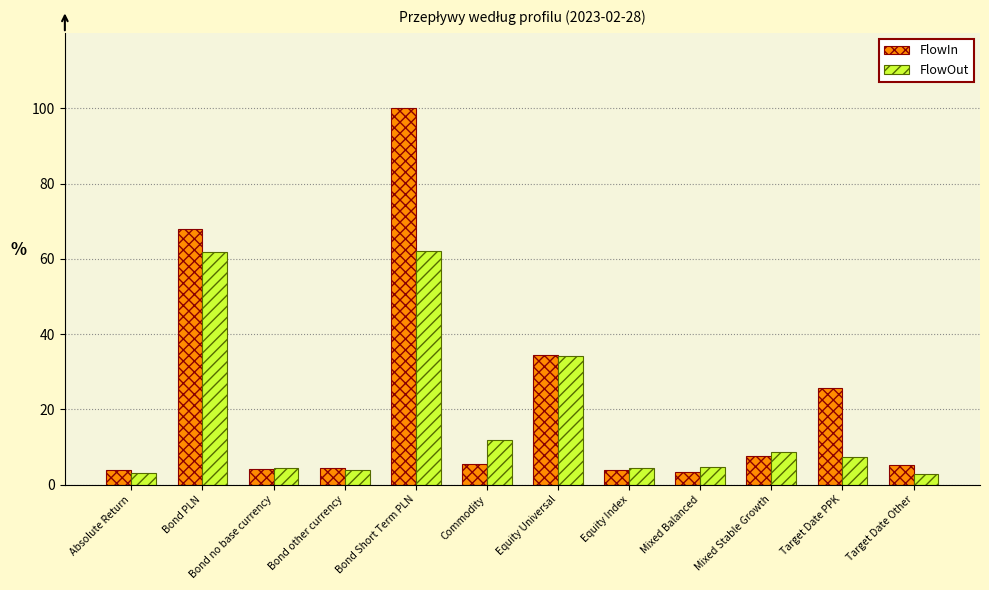

How many bars are there in each group?

2